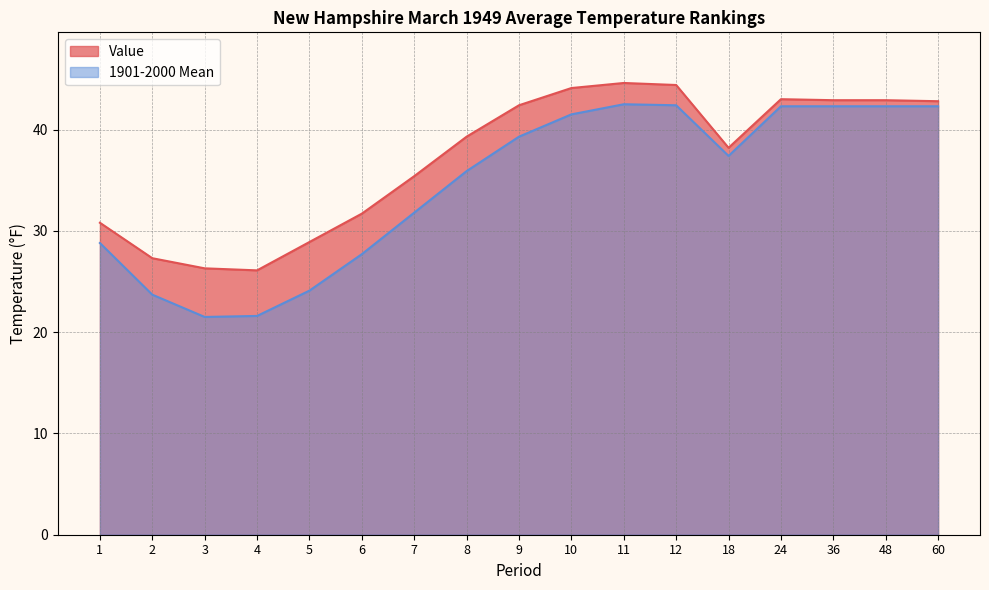

The Value series shows 19.5 at 5. True or false?

False